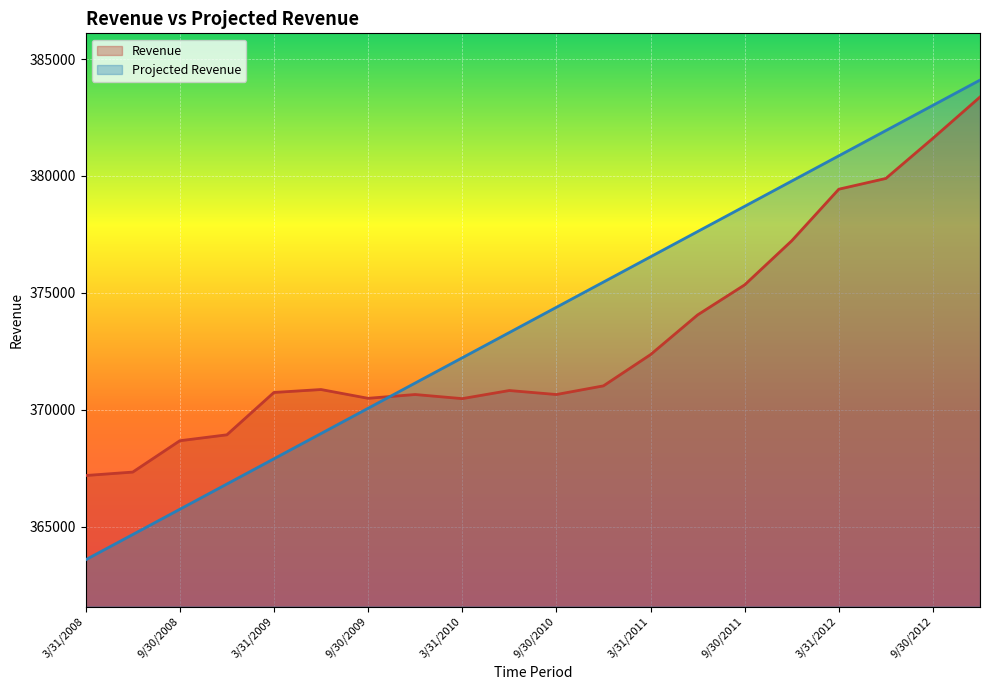

What is the sum of the Projected Revenue values at 6/30/2009 and 9/30/2010?

743355.7